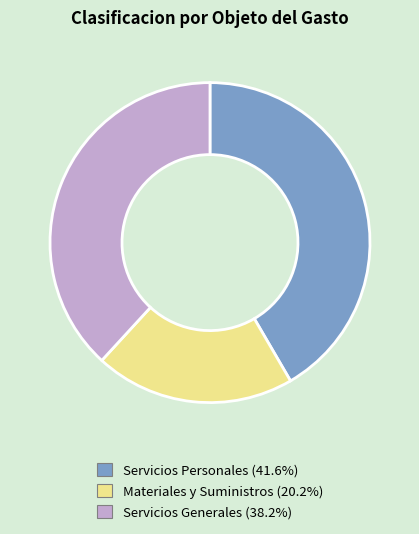

Is Servicios Generales the majority of the pie?

No